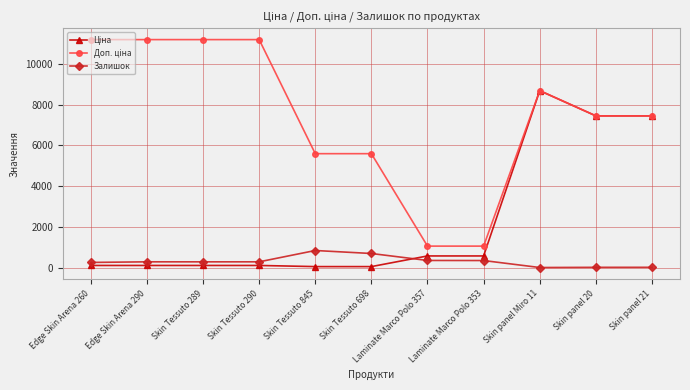

What is the label of the 9th point from the left?

Skin panel Miro 11